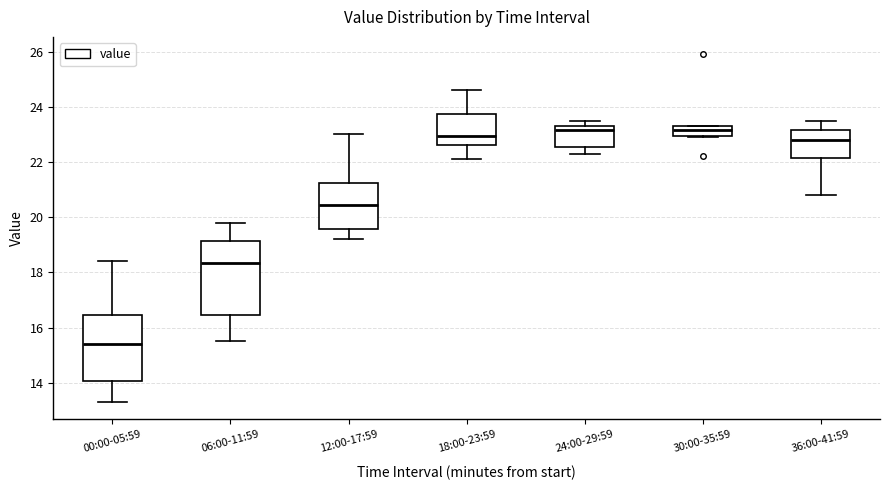

Where is the lower edge of the box for 30:00-35:59 on the y-axis? The values are not printed on the chart, so give them approximately, as read against the axis.

23.0